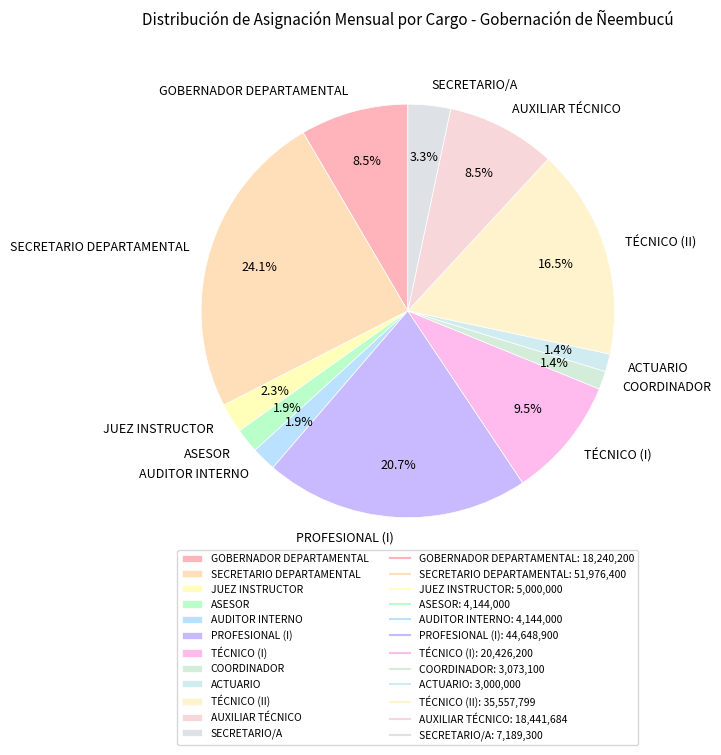

The TÉCNICO (I) slice represents 4% of the pie. True or false?

False